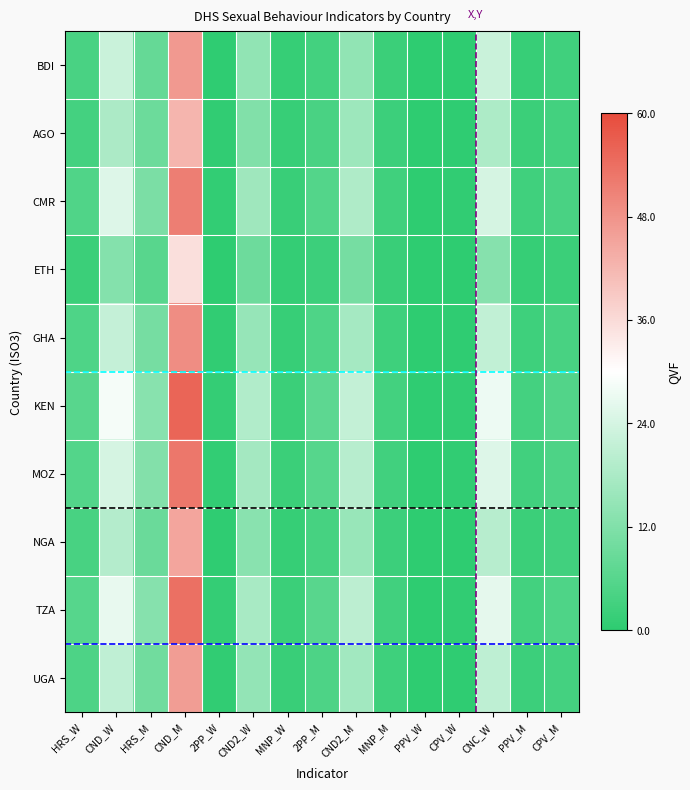

What is the maximum value for UGA?

0.8